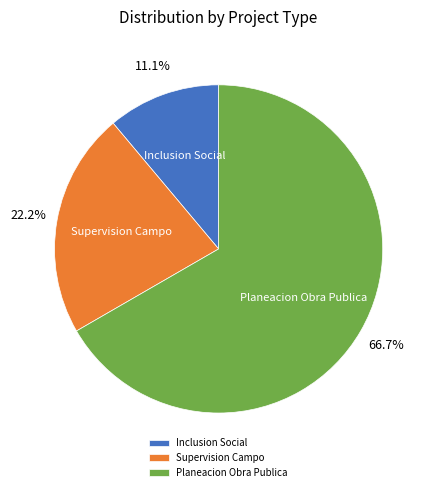

Is the sum of Supervision Campo and Planeacion Obra Publica greater than half?

Yes